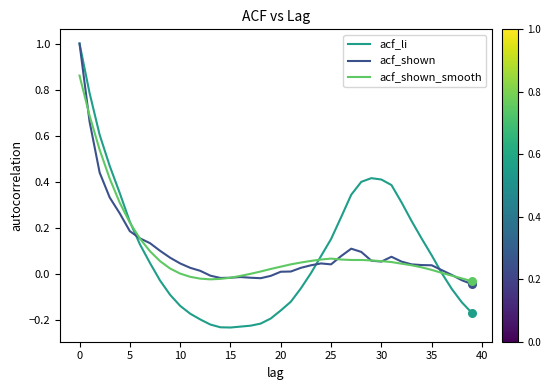

Which series has the widest spread of values?

acf_li